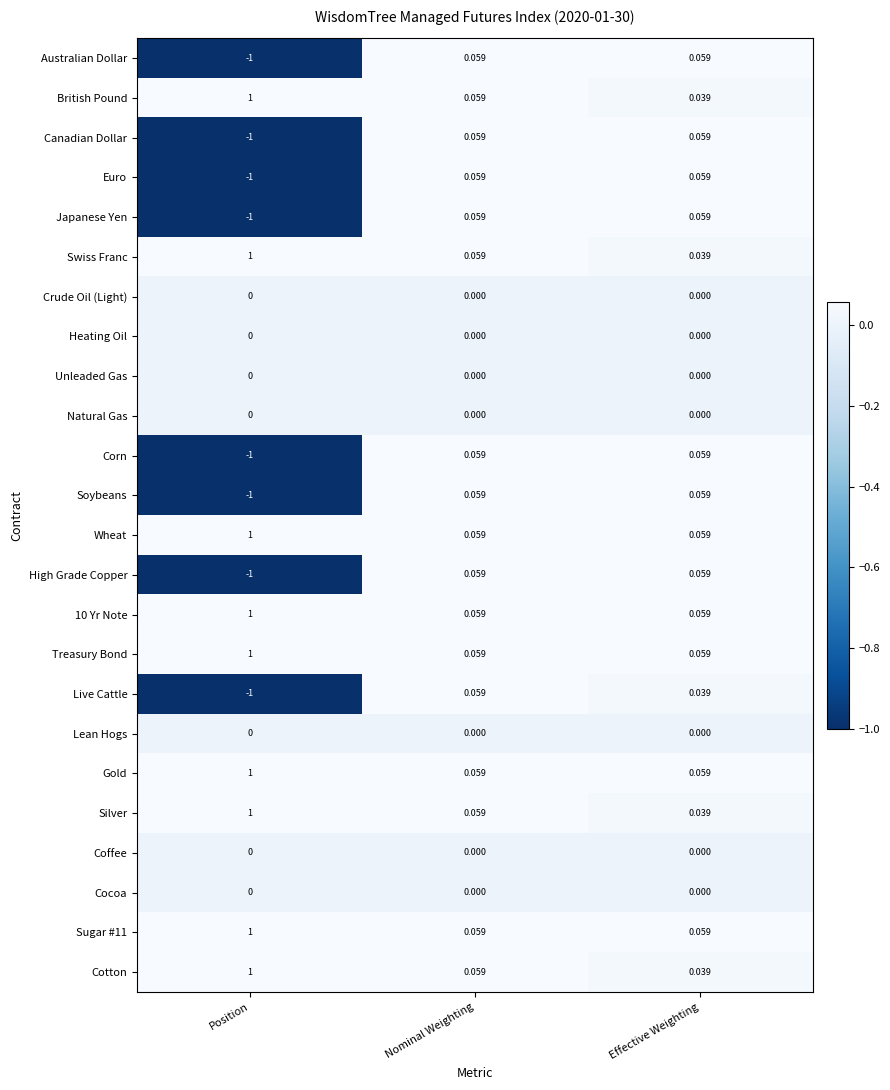

At which category is the sum across all series the highest?

Nominal Weighting